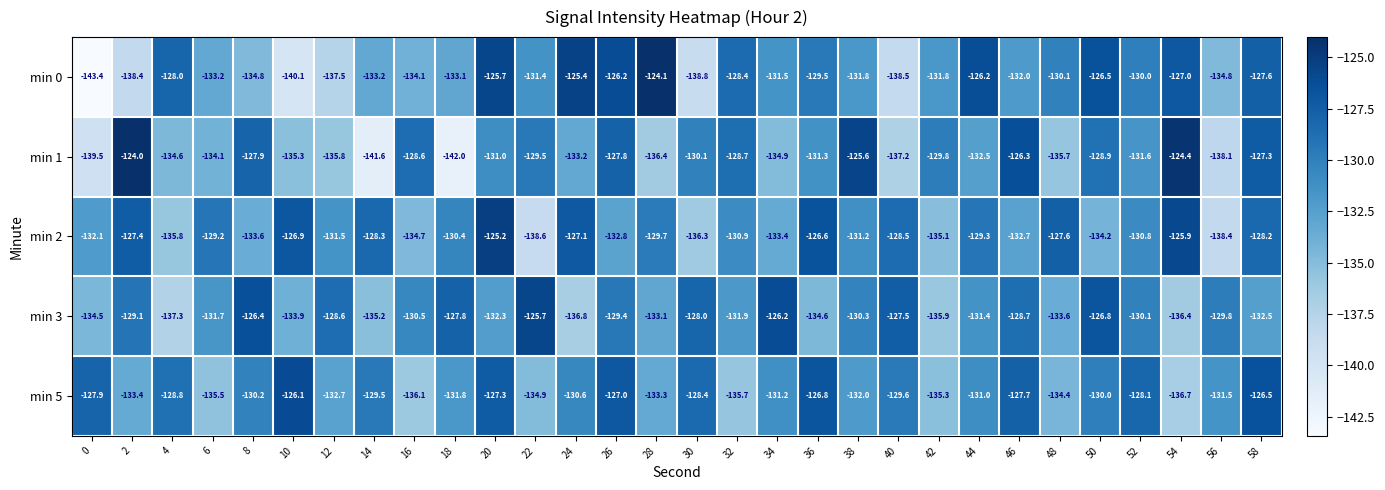

Which series has the widest spread of values?

min 0